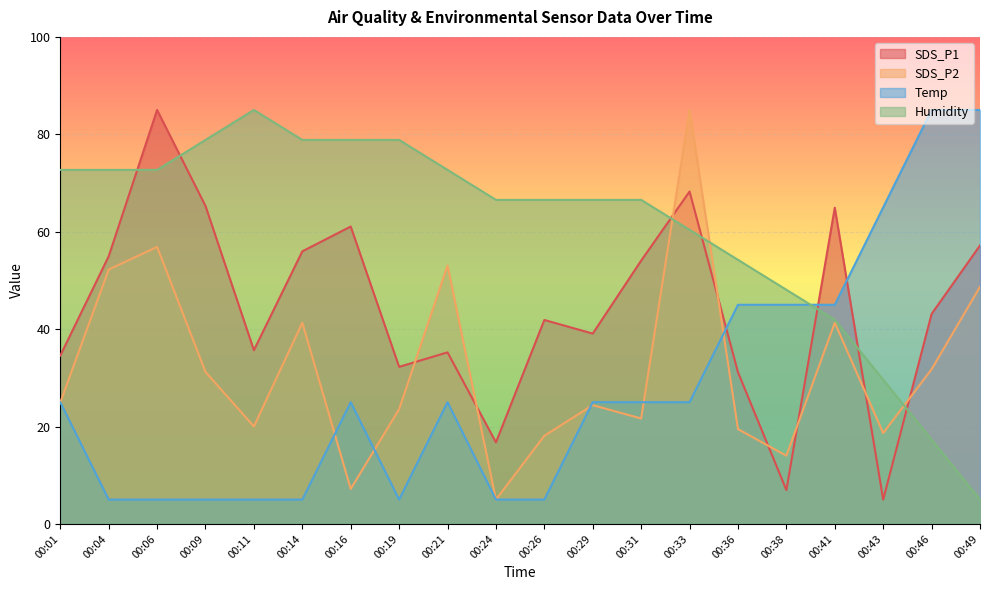

What is the difference between the maximum and minimum values in the SDS_P2 series?

80.0